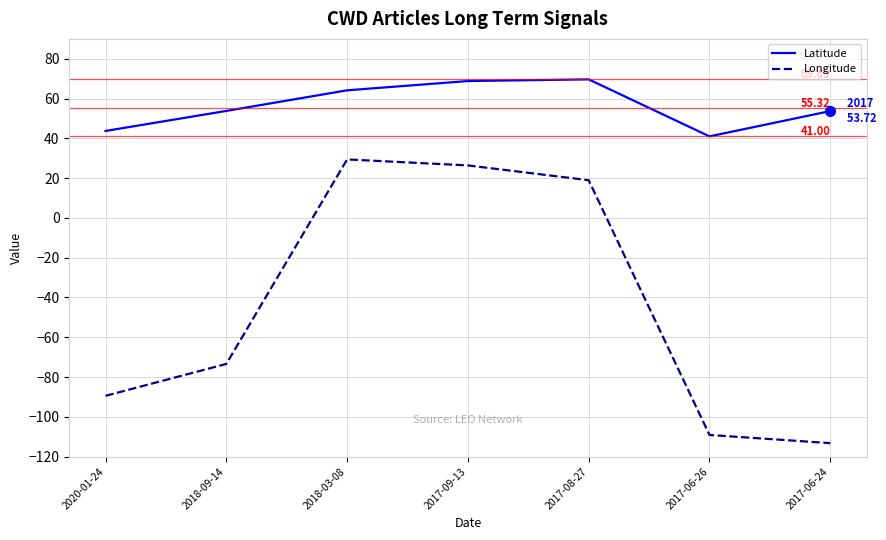

What is the total value across all series at 2017-09-13?

95.2